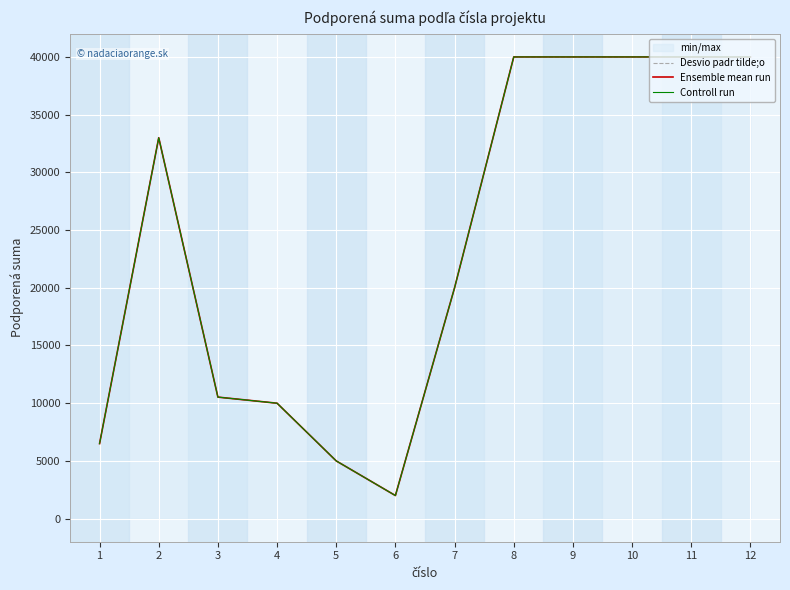

Reading left to right, transcribe all the data shown in this chart.

Desvio padr tilde;o: 6500	33000	10528	10000	5000	2000	20000	40000	40000	40000	40000	40000
Ensemble mean run: 6500	33000	10528	10000	5000	2000	20000	40000	40000	40000	40000	40000
Controll run: 6500	33000	10528	10000	5000	2000	20000	40000	40000	40000	40000	40000